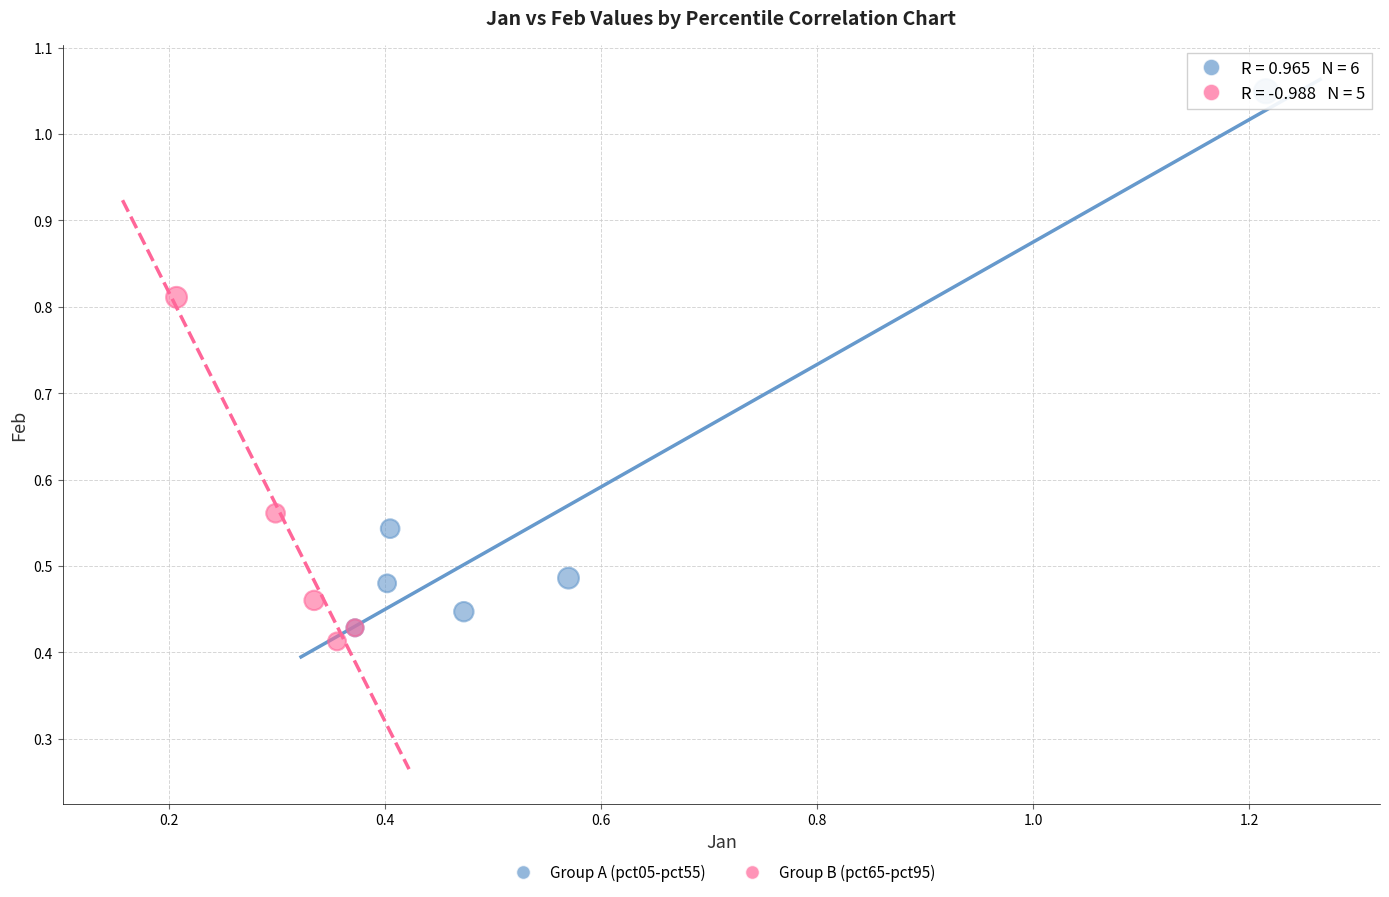

Which series reaches the maximum Y coordinate?

Group A (pct05-pct55)